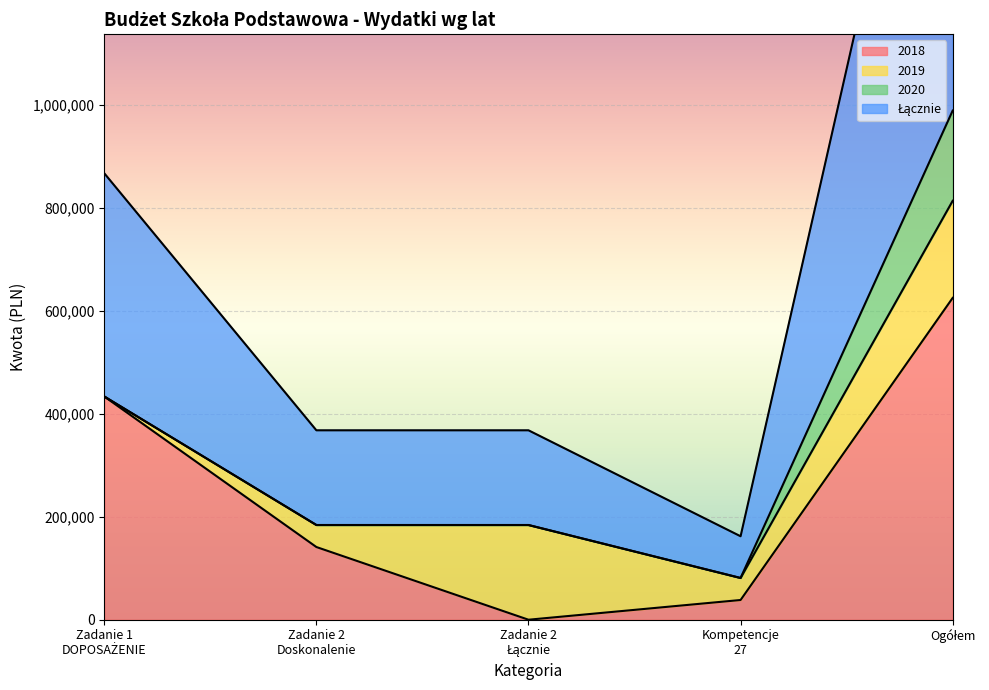

True or false: 2018 and Łącznie intersect in this chart.

False